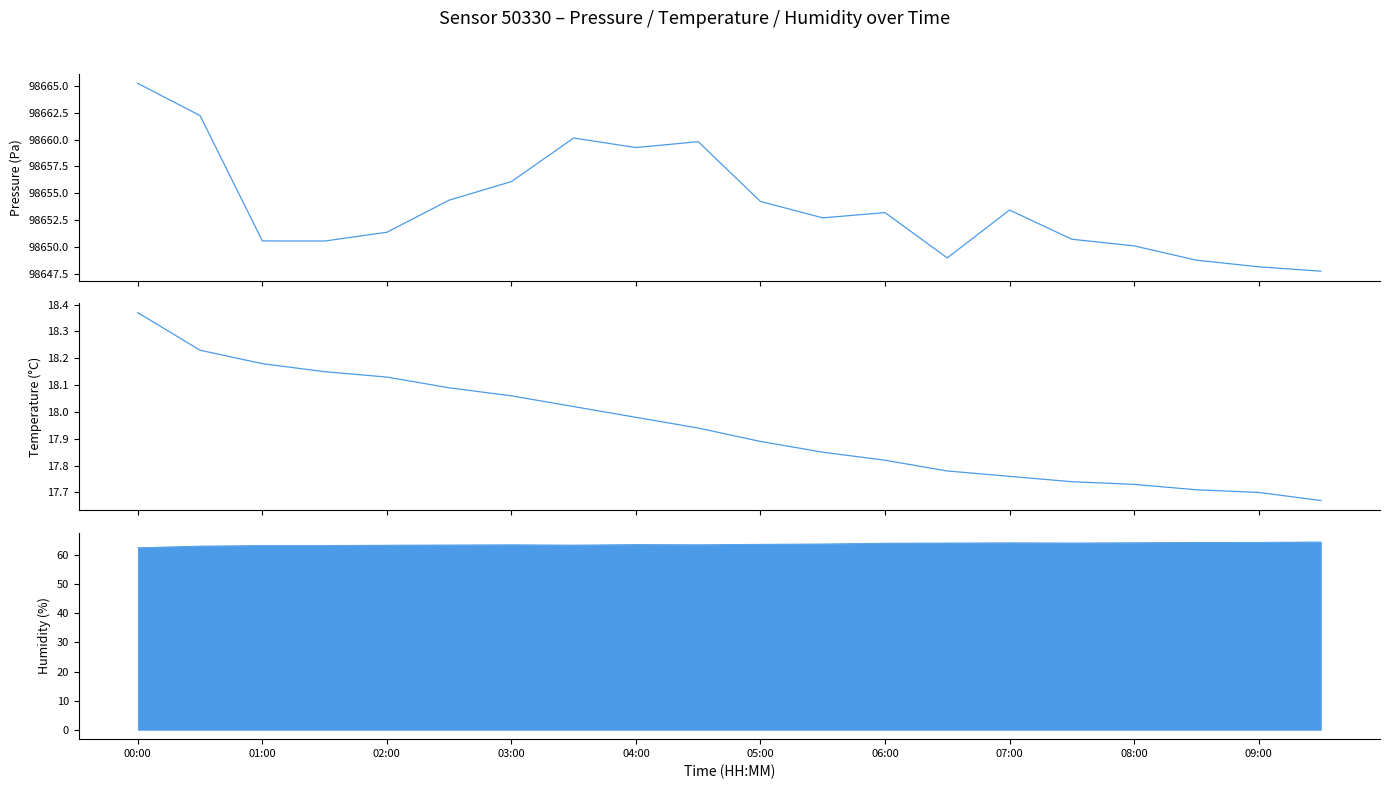

How many lines are shown in the chart?

2